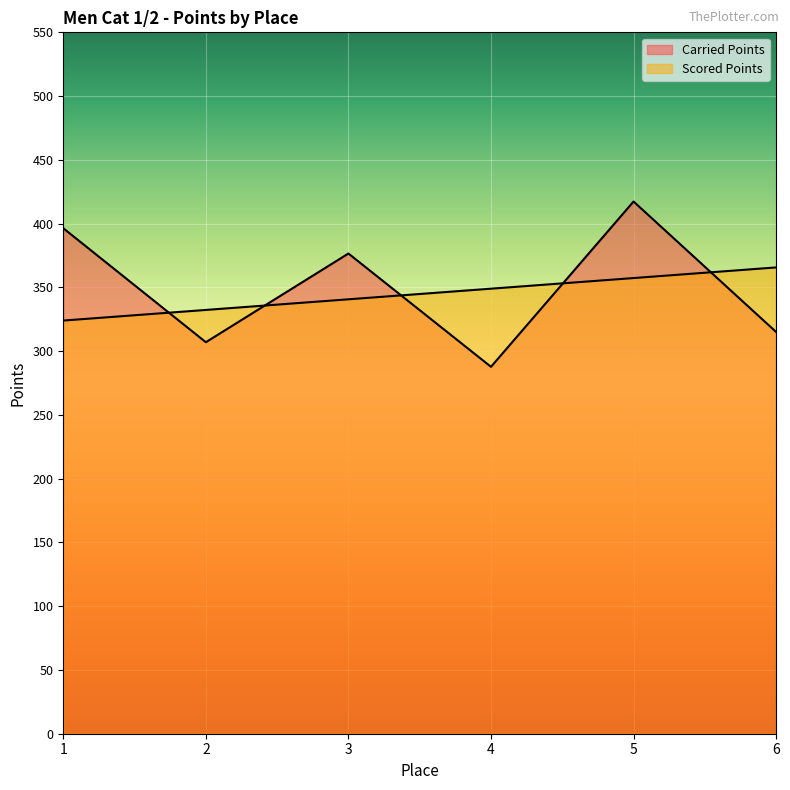

At how many categories does at least one series exceed 304?

6